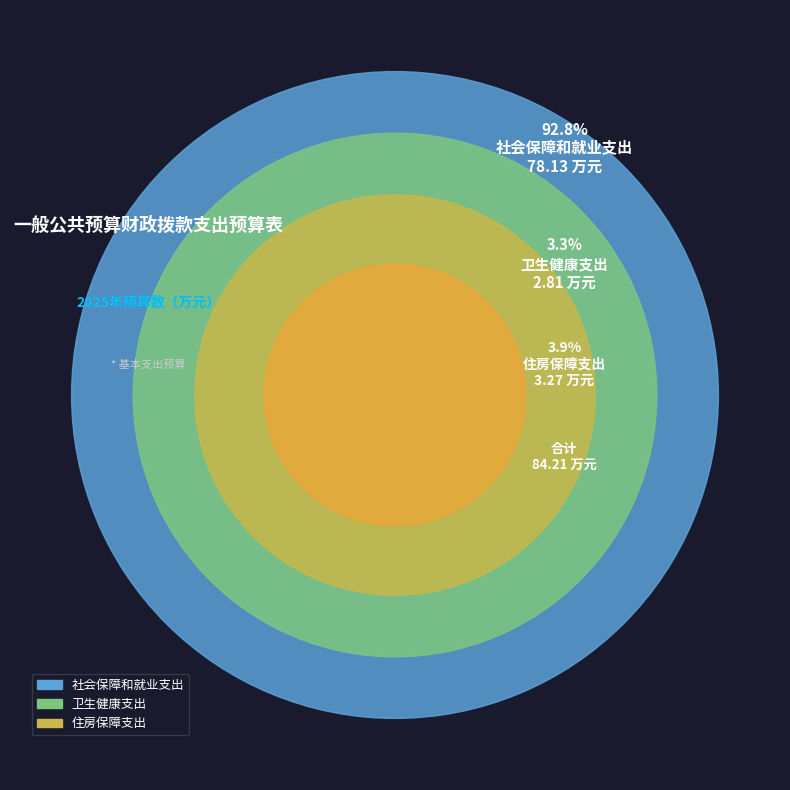

To the nearest percent, what is the difference between the largest and smallest slice percentages?

89%